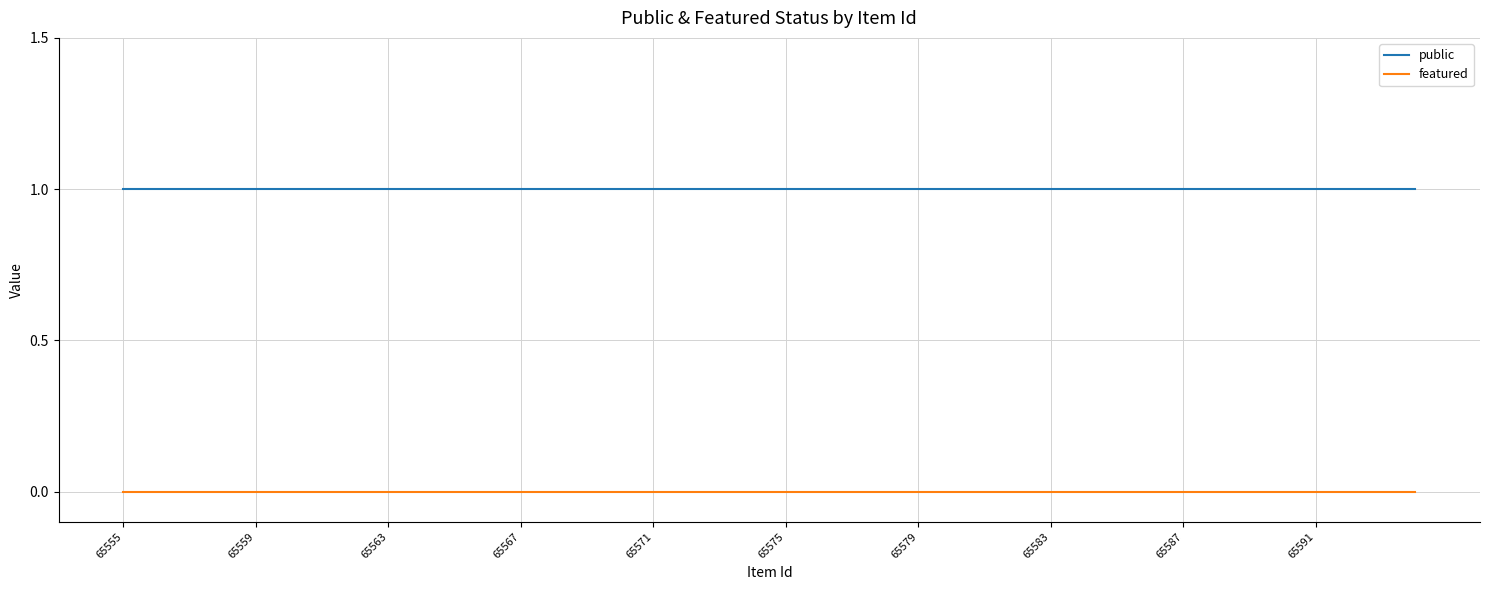

How many distinct data groups are displayed?

2